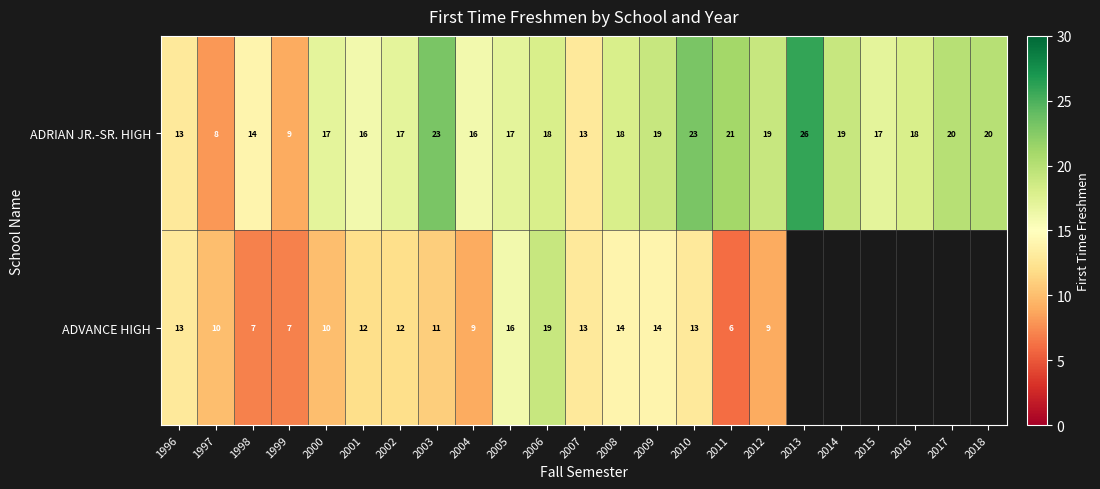

At which label does ADRIAN JR.-SR. HIGH first exceed 18?

2003